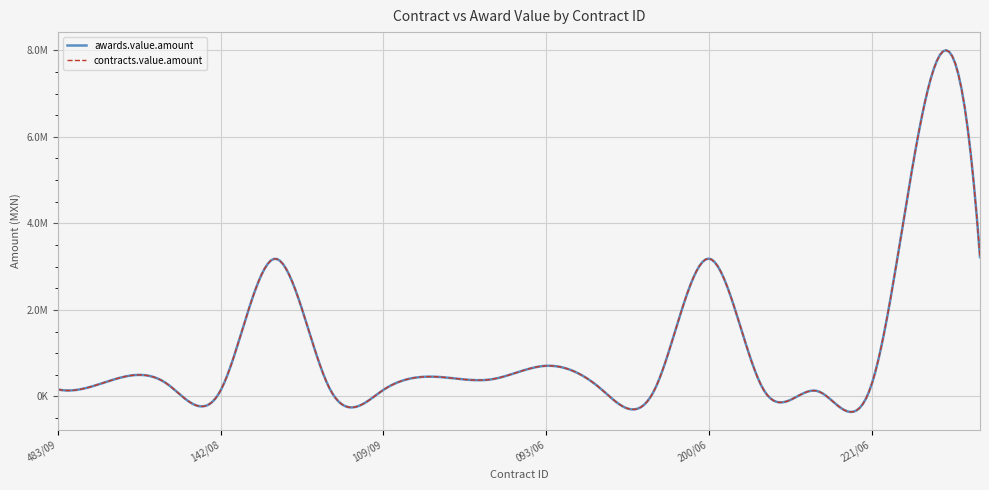

Does the chart have visible grid lines?

Yes